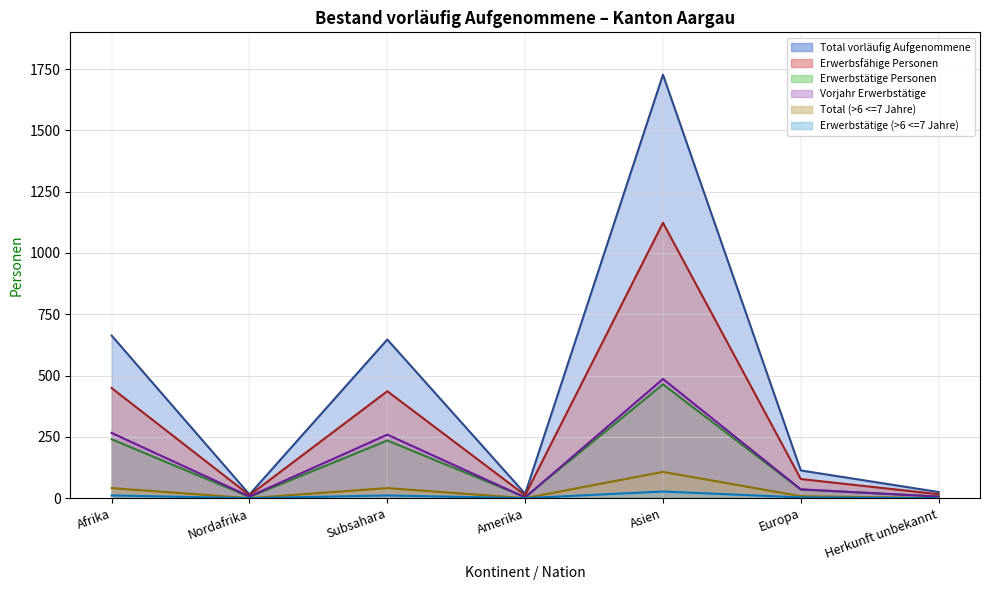

What is the value of the Vorjahr Erwerbstätige point at the 4th from the left?

3